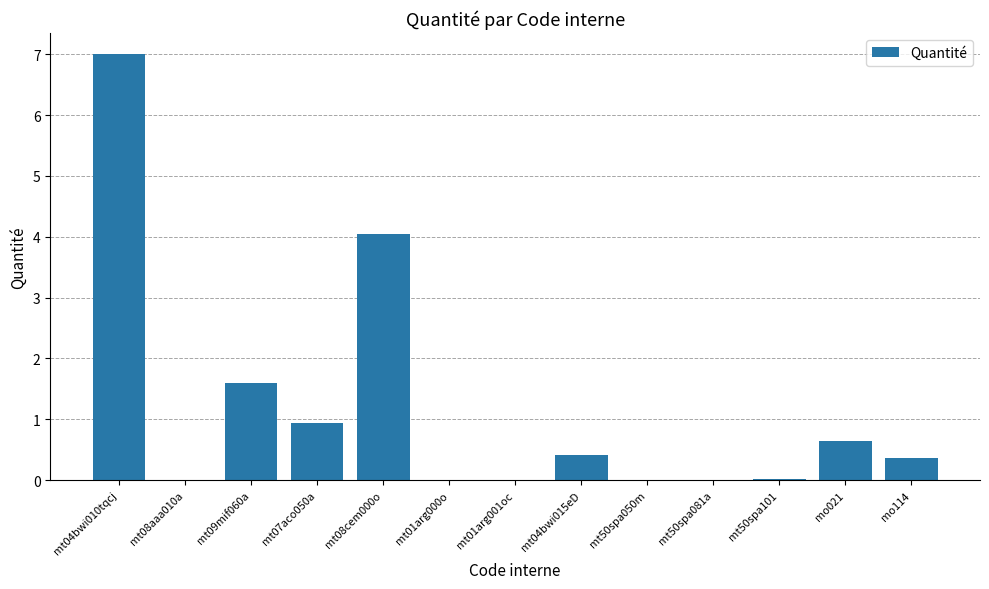

Are the bars grouped side by side (vs. stacked)?

No